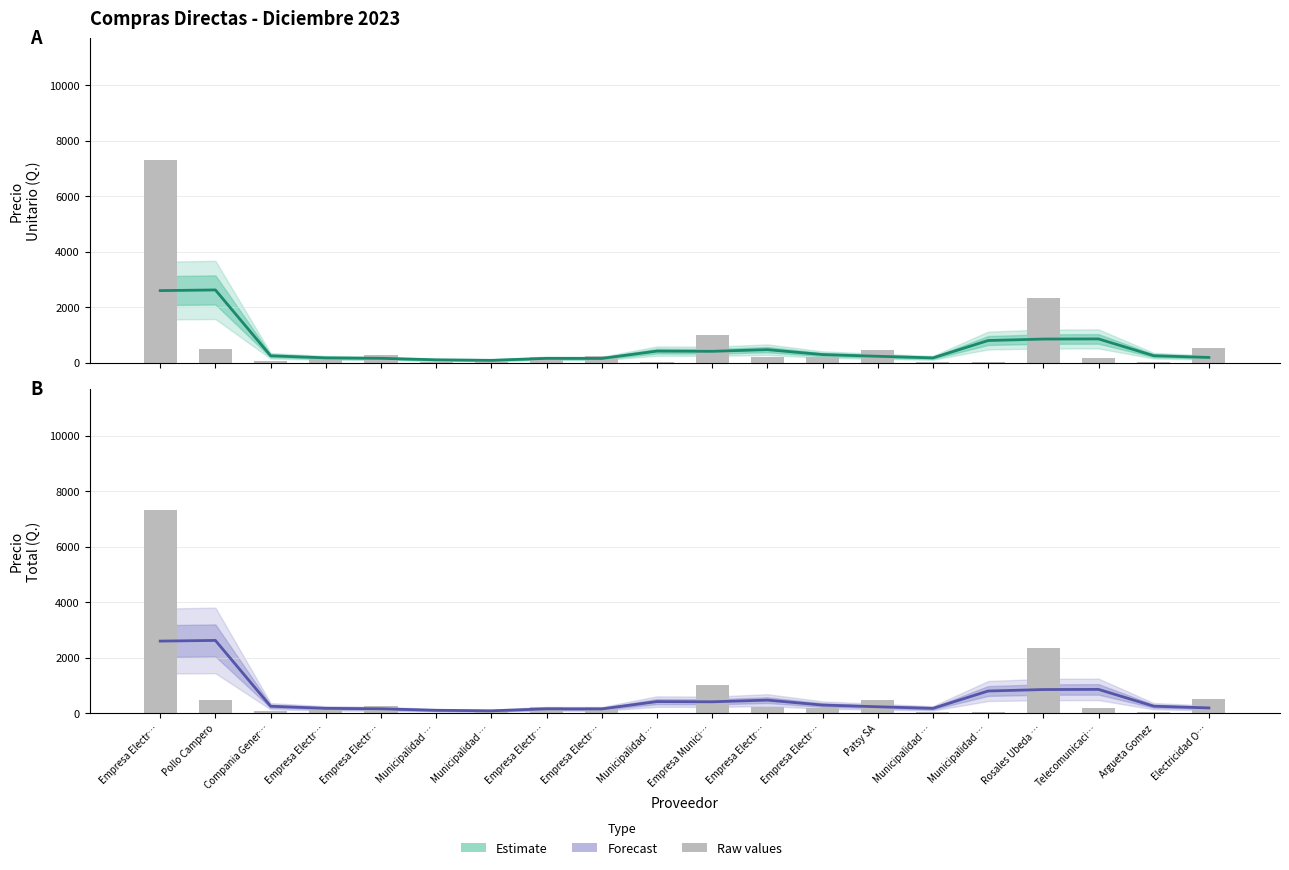

The Precio Total (Forecast) series shows 172.1 at Empresa Munici…. True or false?

False